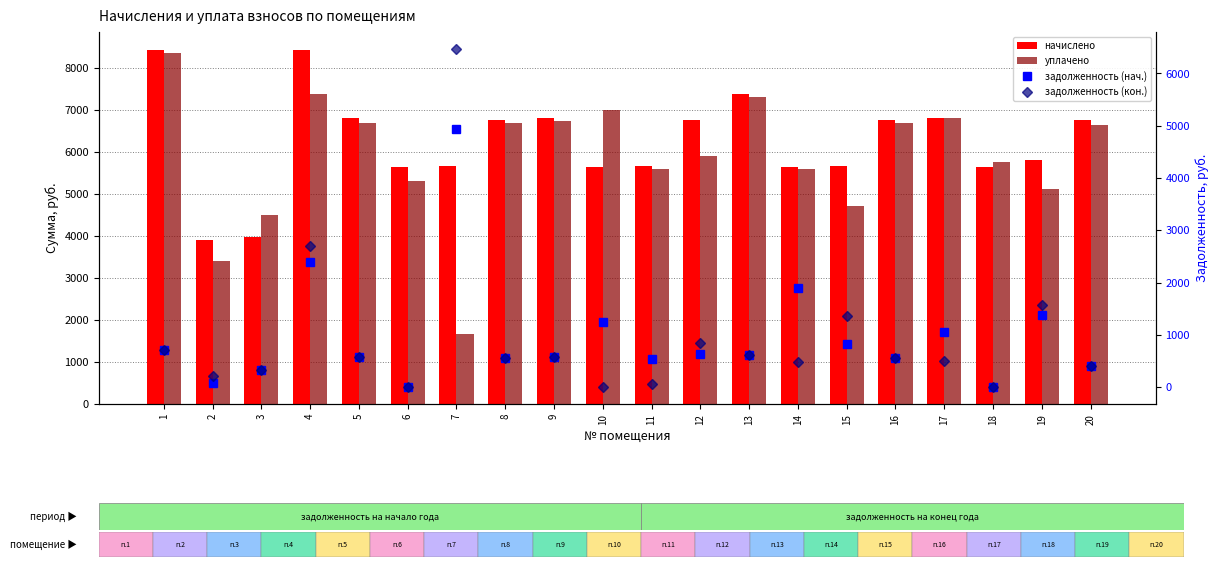

At which label does задолженность (нач.) reach its minimum?

6